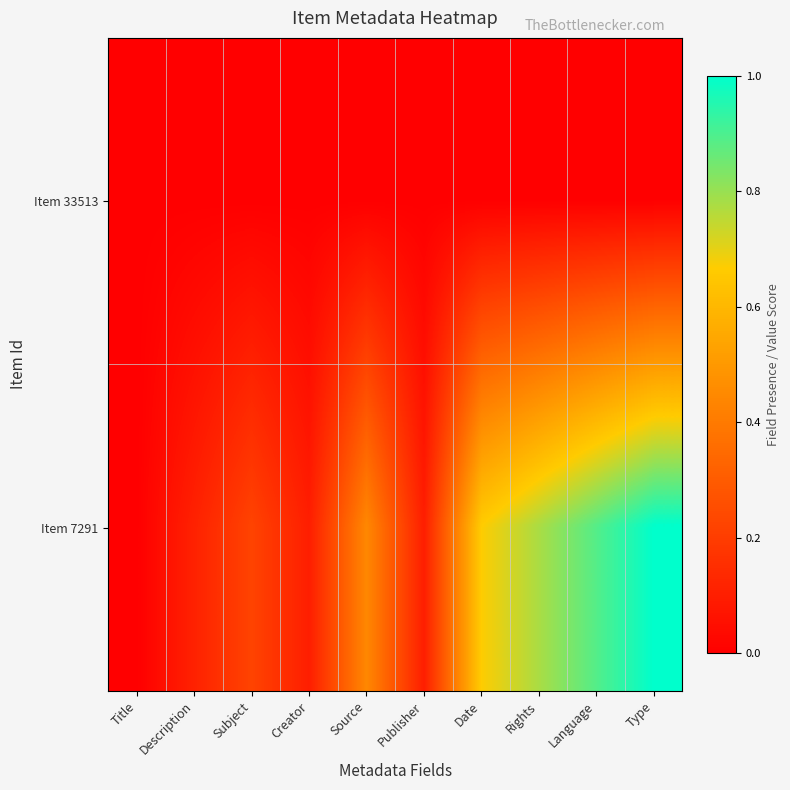

Reading left to right, transcribe all the data shown in this chart.

Item 33513: Title=0.0	Description=0.0	Subject=0.0	Creator=0.0	Source=0.0	Publisher=0.0	Date=0.0	Rights=0.0	Language=0.0	Type=0.0
Item 7291: Title=0.0	Description=0.1	Subject=0.2	Creator=0.1	Source=0.4	Publisher=0.1	Date=0.7	Rights=0.8	Language=0.9	Type=1.0